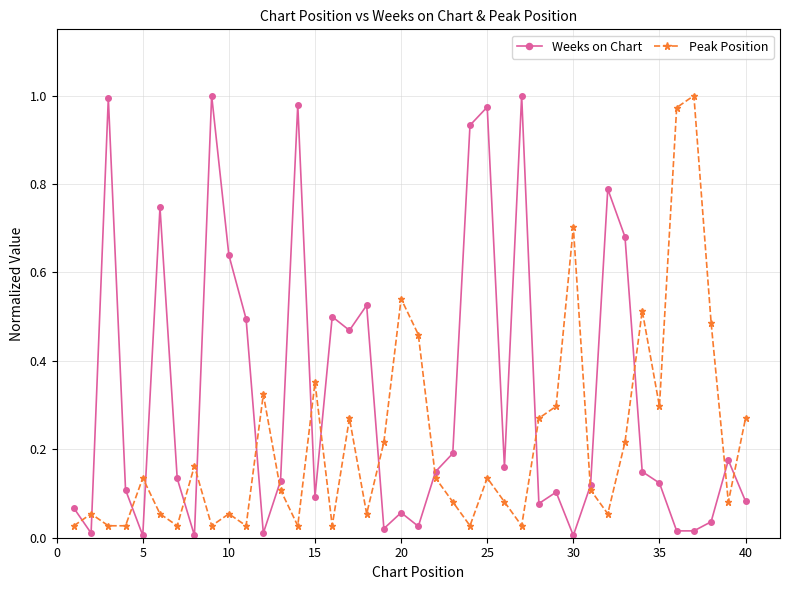

Which series has the largest total across all categories?

Weeks on Chart